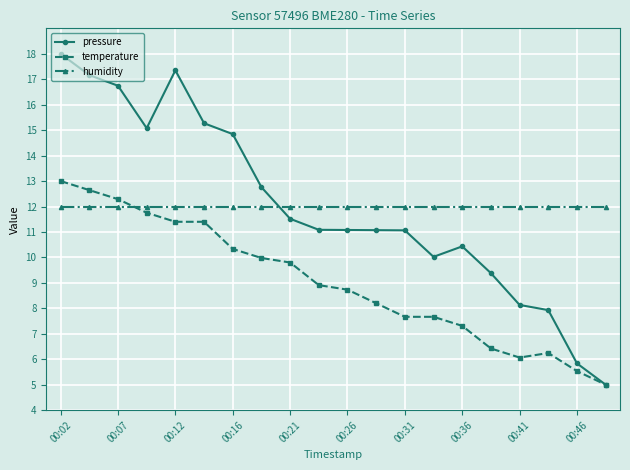

What is the smallest value displayed?

5.0